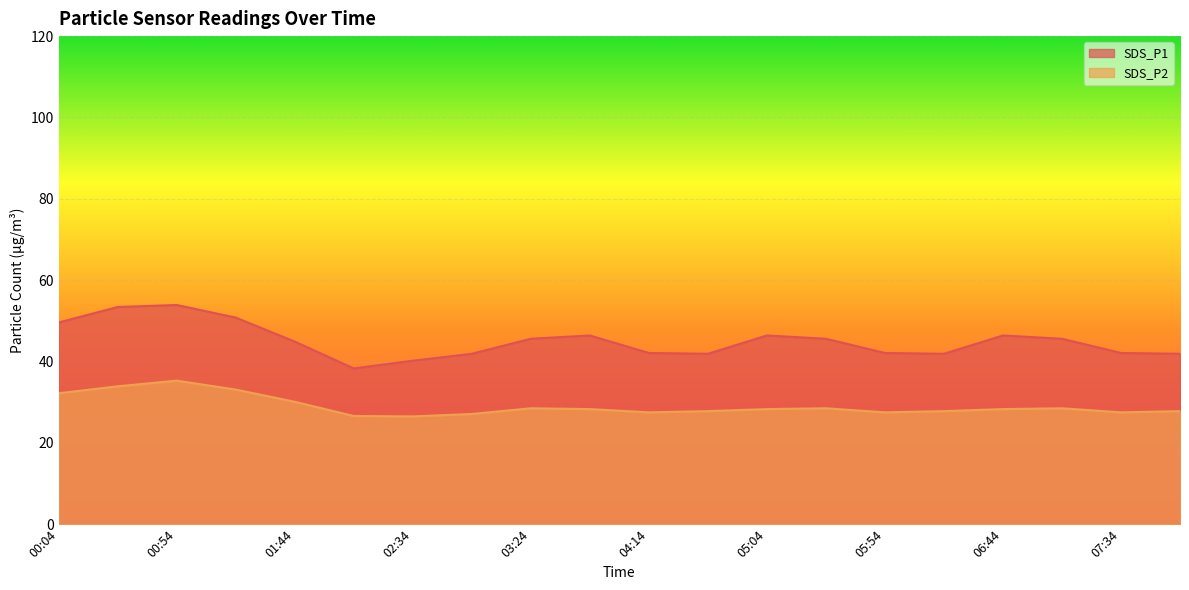

At which category is the sum across all series the highest?

00:54